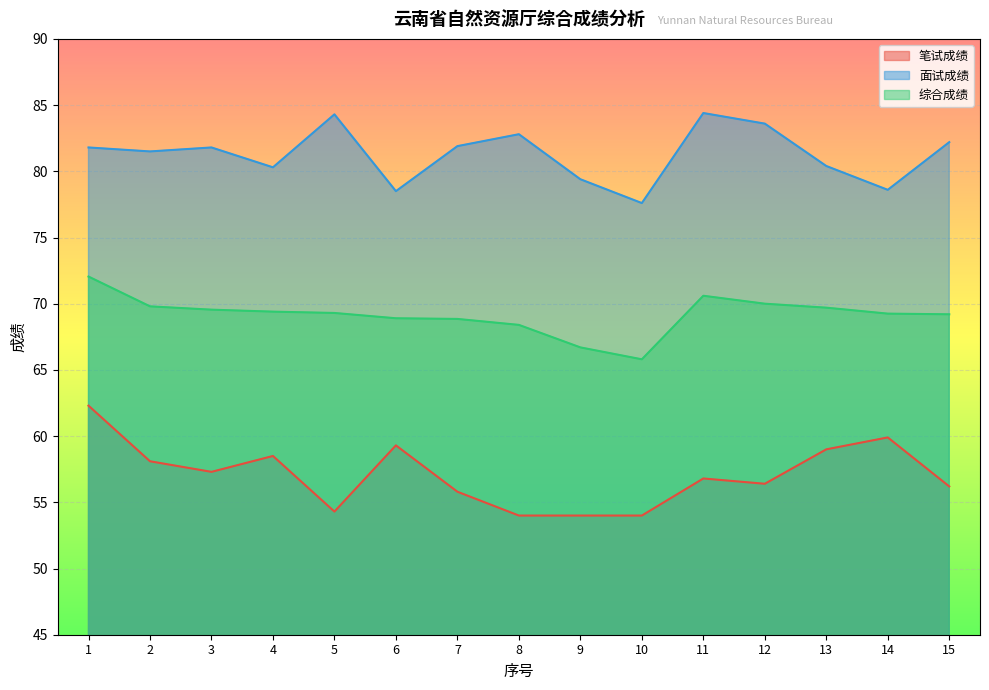

Reading left to right, what are all the values shown in this chart?

笔试成绩: 62.3	58.1	57.3	58.5	54.3	59.3	55.8	54.0	54.0	54.0	56.8	56.4	59.0	59.9	56.2
面试成绩: 81.8	81.5	81.8	80.3	84.3	78.5	81.9	82.8	79.4	77.6	84.4	83.6	80.4	78.6	82.2
综合成绩: 72.0	69.8	69.5	69.4	69.3	68.9	68.8	68.4	66.7	65.8	70.6	70.0	69.7	69.2	69.2